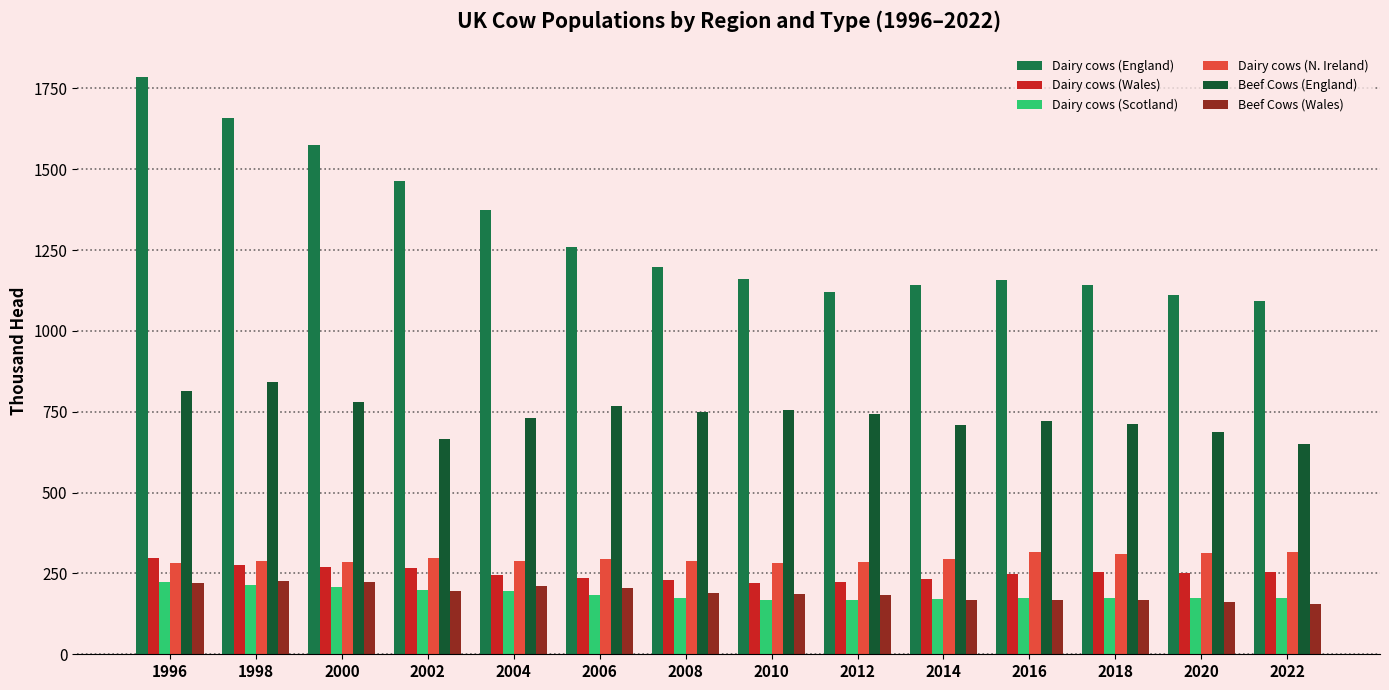

What is the minimum value shown in the chart?

156.7